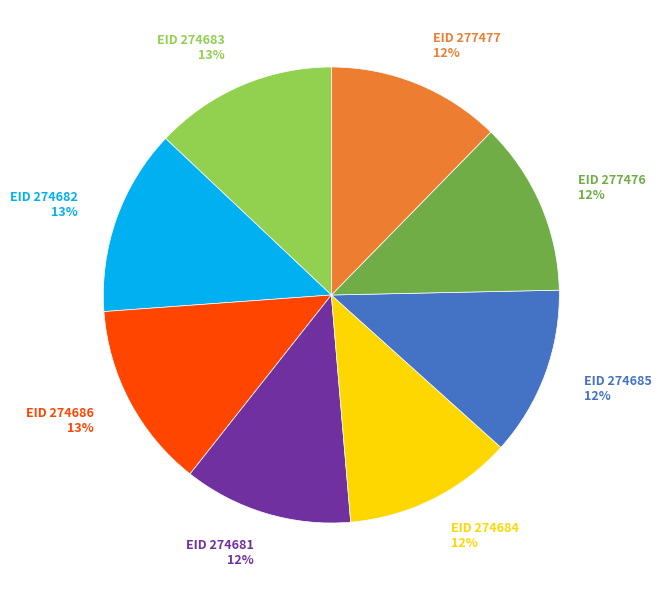

To the nearest percent, what portion does EID 274682 13% represent?

13%